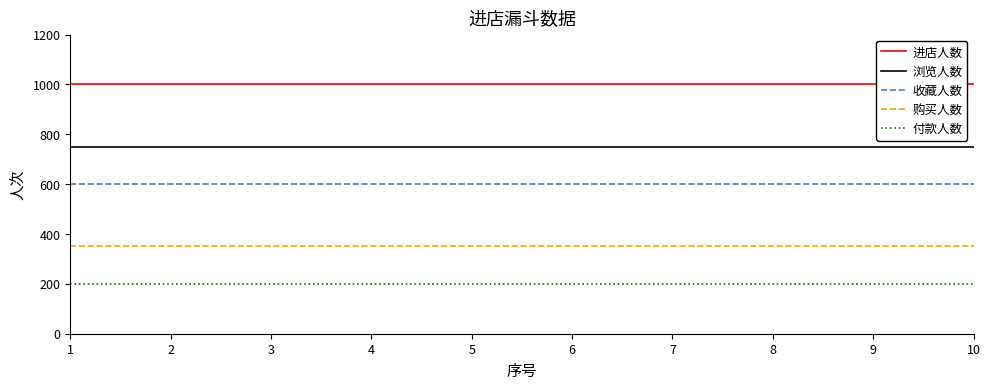

List the series in order of their overall mean, lowest first.

付款人数, 购买人数, 收藏人数, 浏览人数, 进店人数